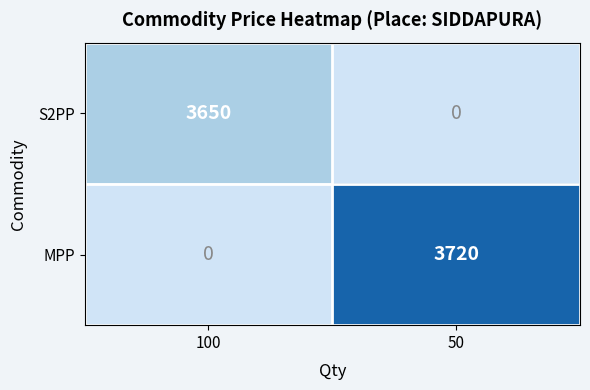

The value of MPP at 50 is 3720. True or false?

True